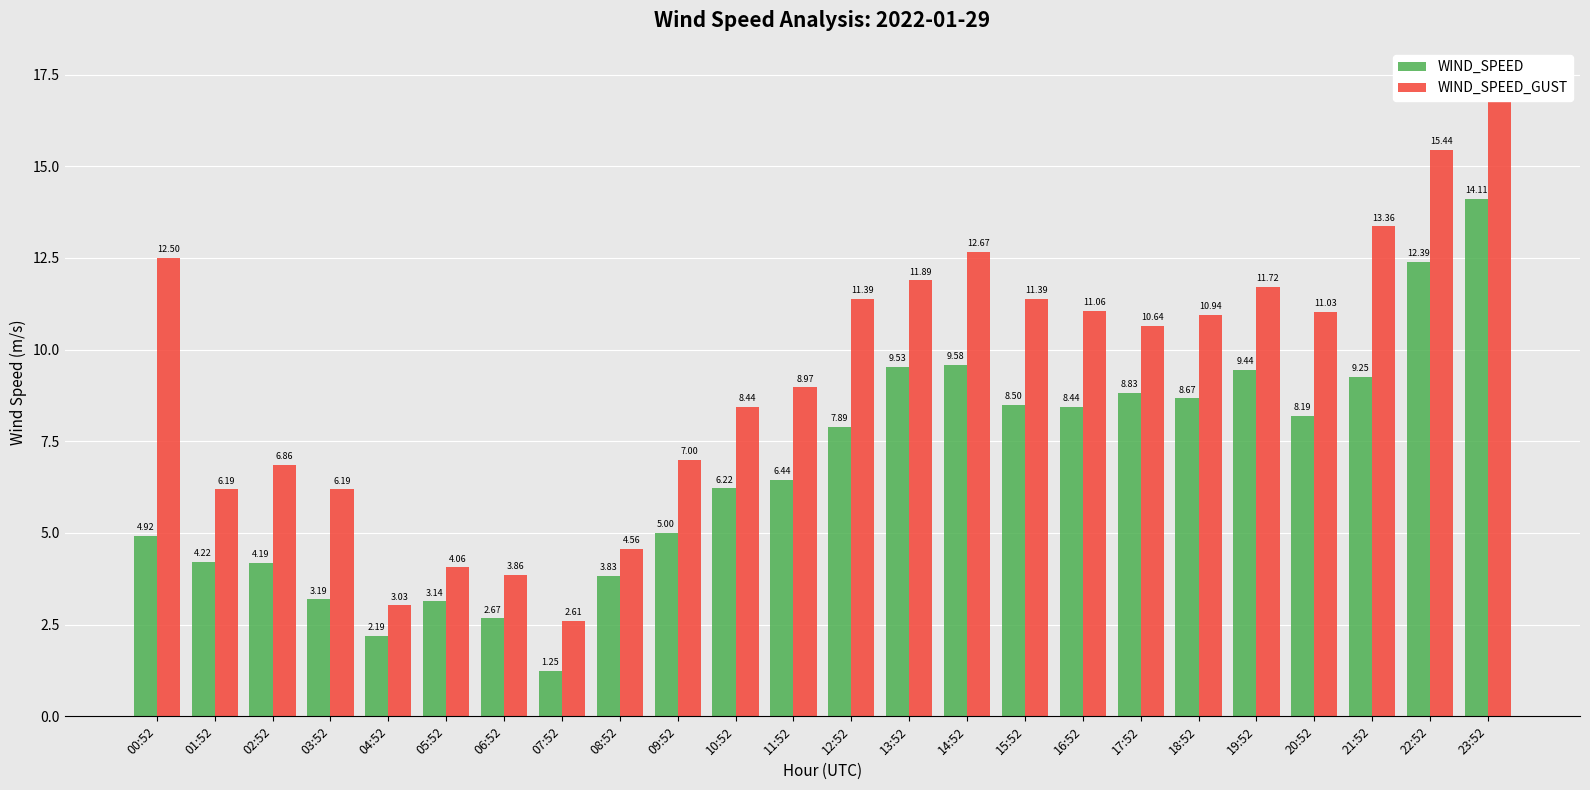

The value of WIND_SPEED at 11:52 is 6.4. True or false?

True